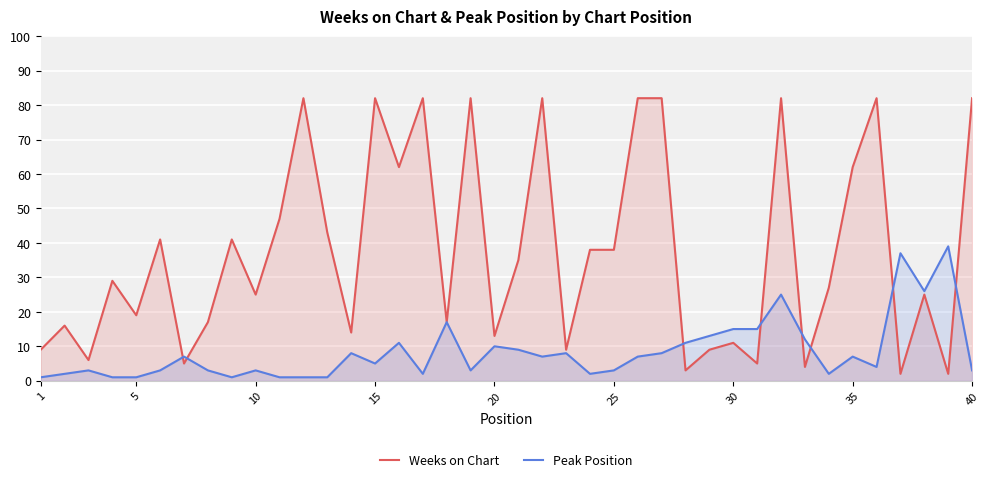

The Peak Position series shows 11 at 35. True or false?

False